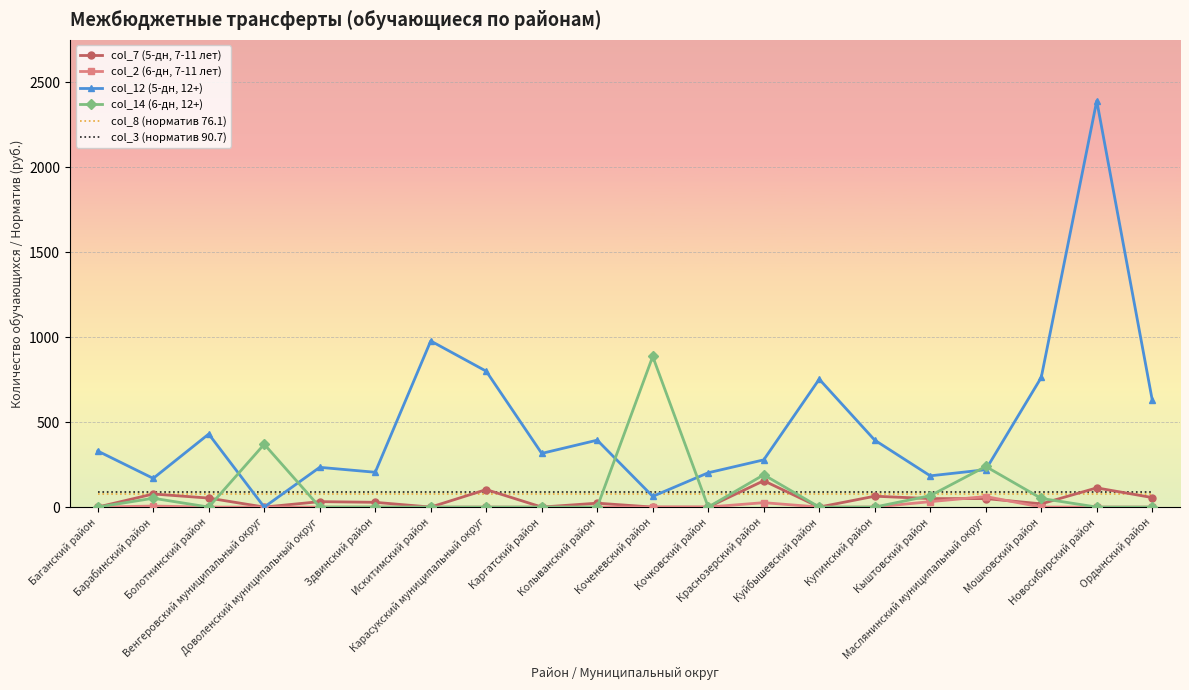

What position from the left is Куйбышевский район?

14